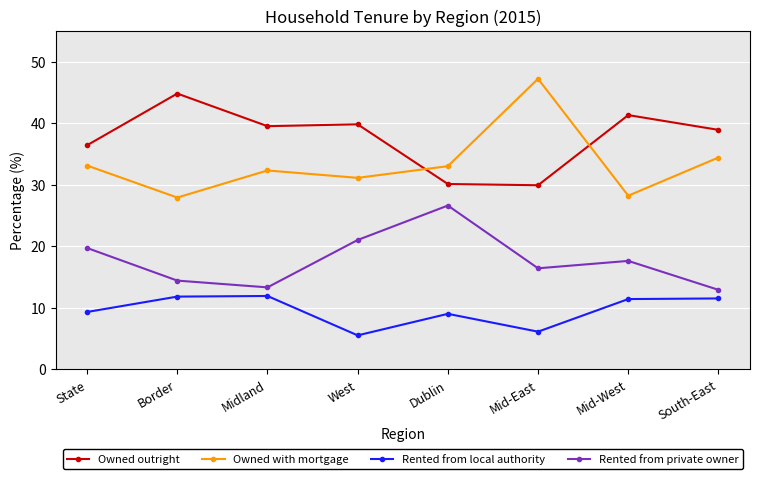

What is the label of the 6th point from the right?

Midland